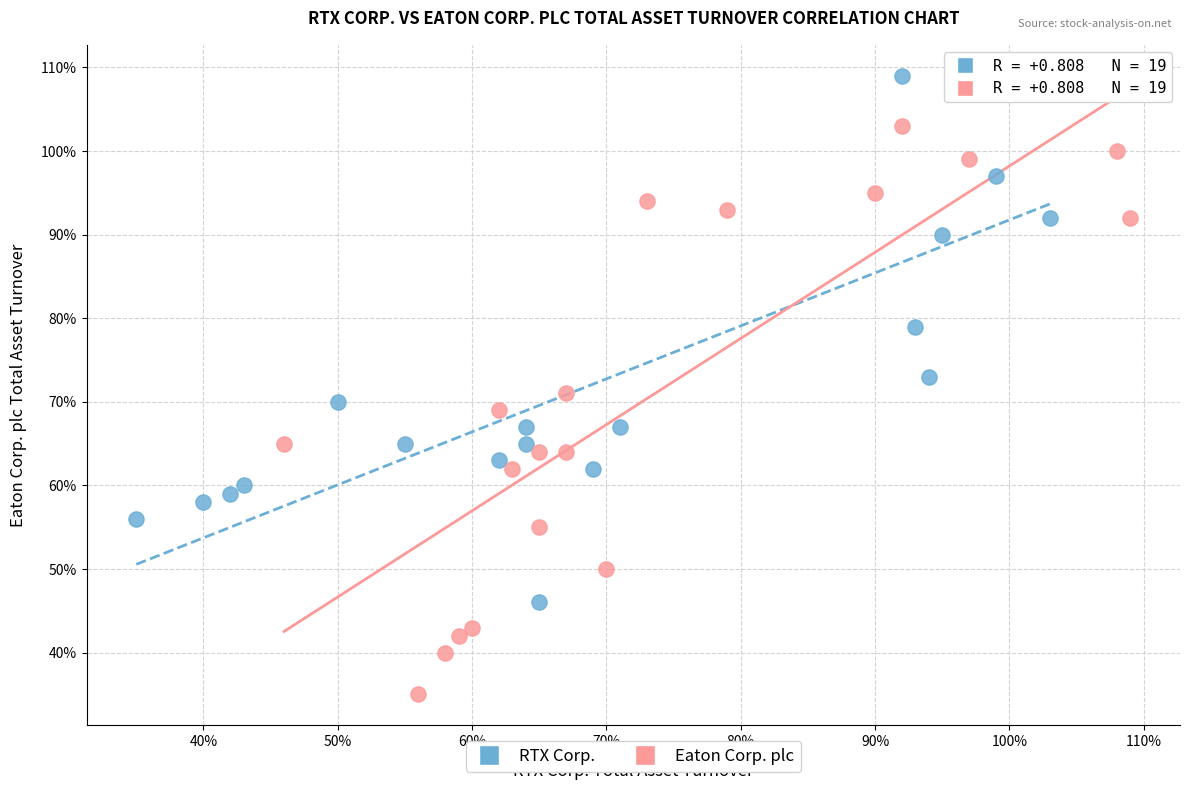

What are all the series names shown in the legend?

RTX Corp., Eaton Corp. plc